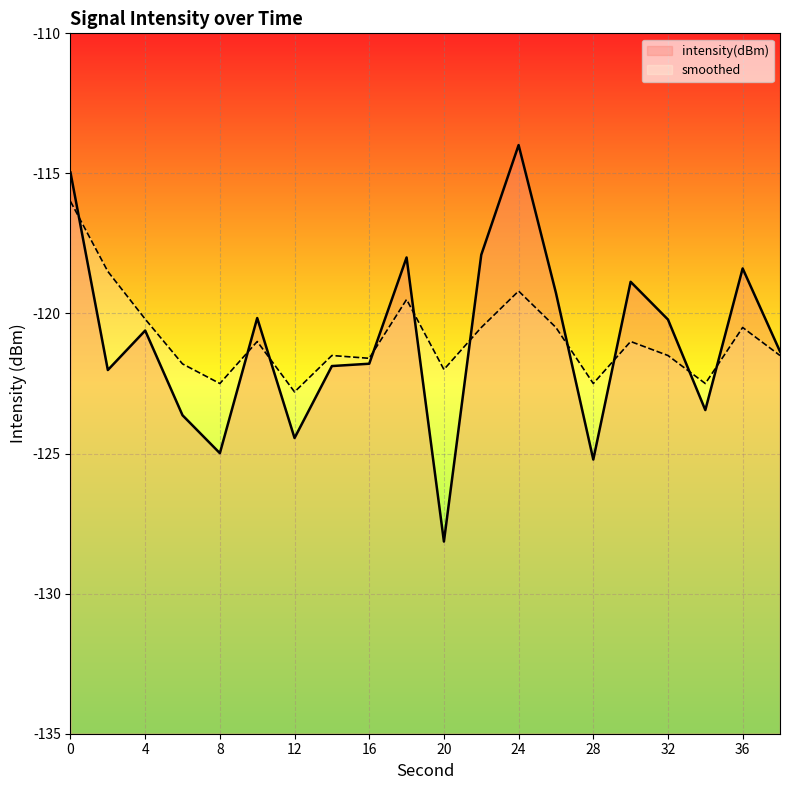

What is the total value across all series at 0?

-231.0